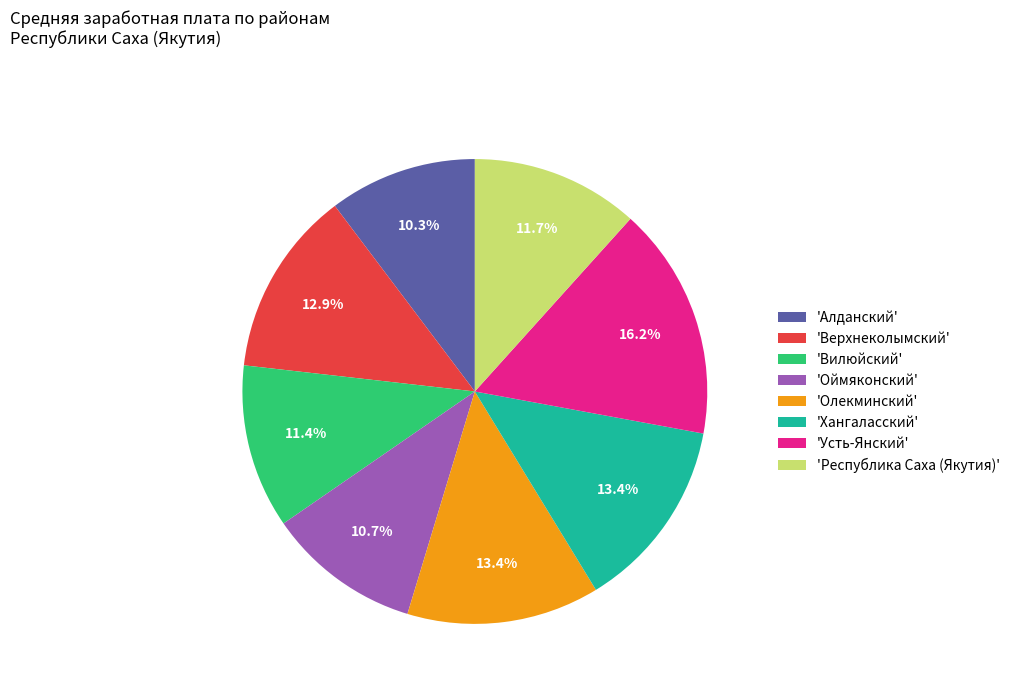

Do 'Хангаласский' and 'Олекминский' together represent more than half of the pie?

No